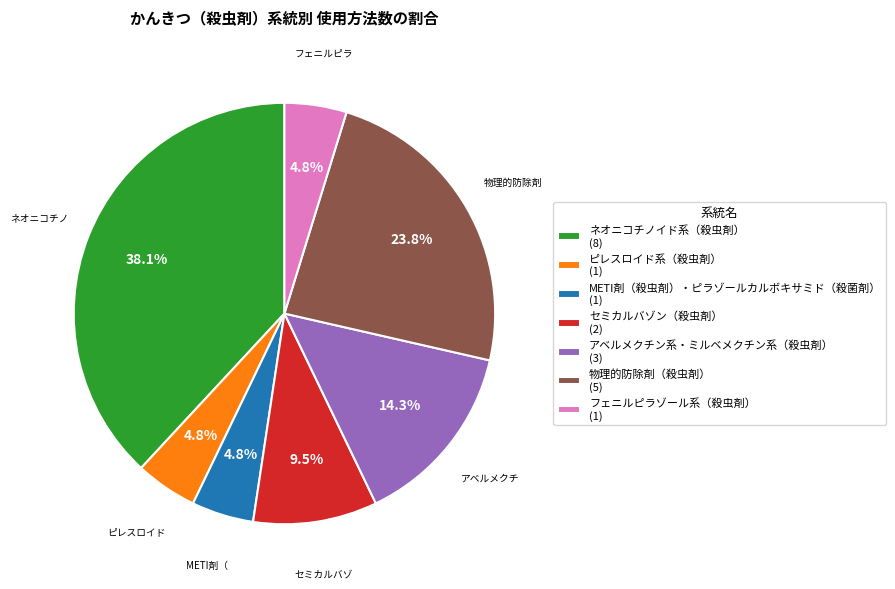

What percentage is NOT represented by ネオニコチノイド系（殺虫剤）?

61.9%